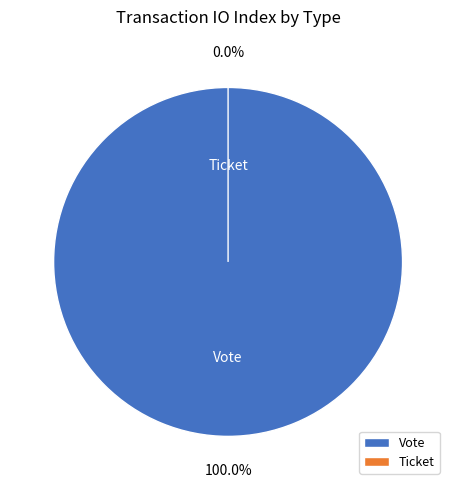

What is the change in value from Vote to Ticket?

-1